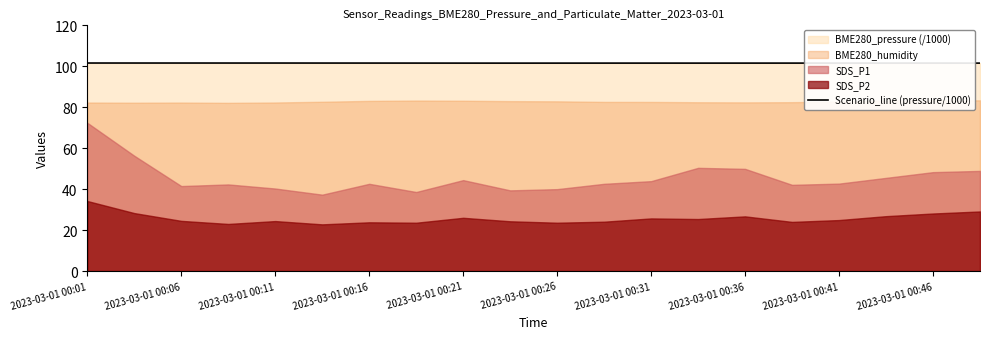

What is the label of the 20th point from the right?

2023-03-01 00:01